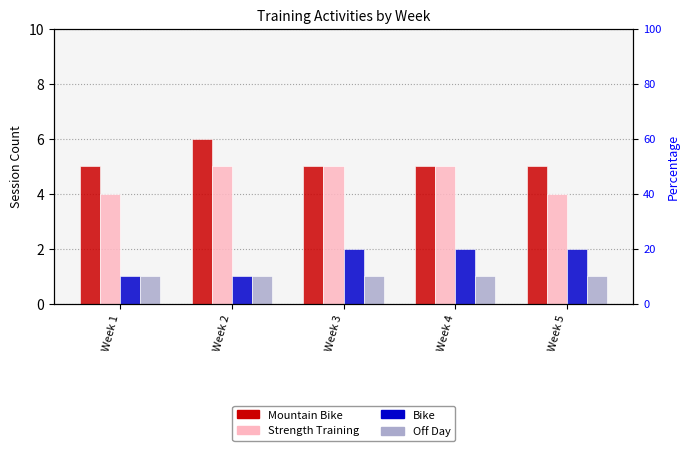

Reading left to right, list all the values displayed in this chart.

Mountain Bike: Week 1=5	Week 2=6	Week 3=5	Week 4=5	Week 5=5
Strength Training: Week 1=4	Week 2=5	Week 3=5	Week 4=5	Week 5=4
Bike: Week 1=1	Week 2=1	Week 3=2	Week 4=2	Week 5=2
Off Day: Week 1=1	Week 2=1	Week 3=1	Week 4=1	Week 5=1